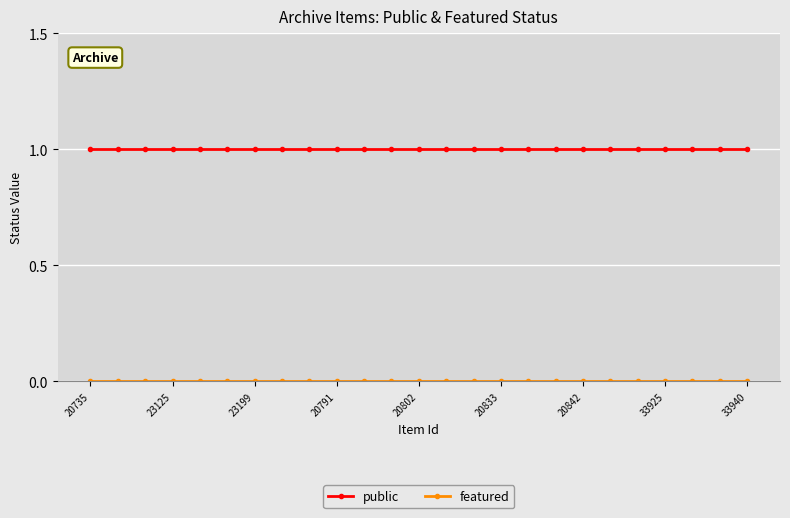

What is the value of the public point at the 16th from the left?

1